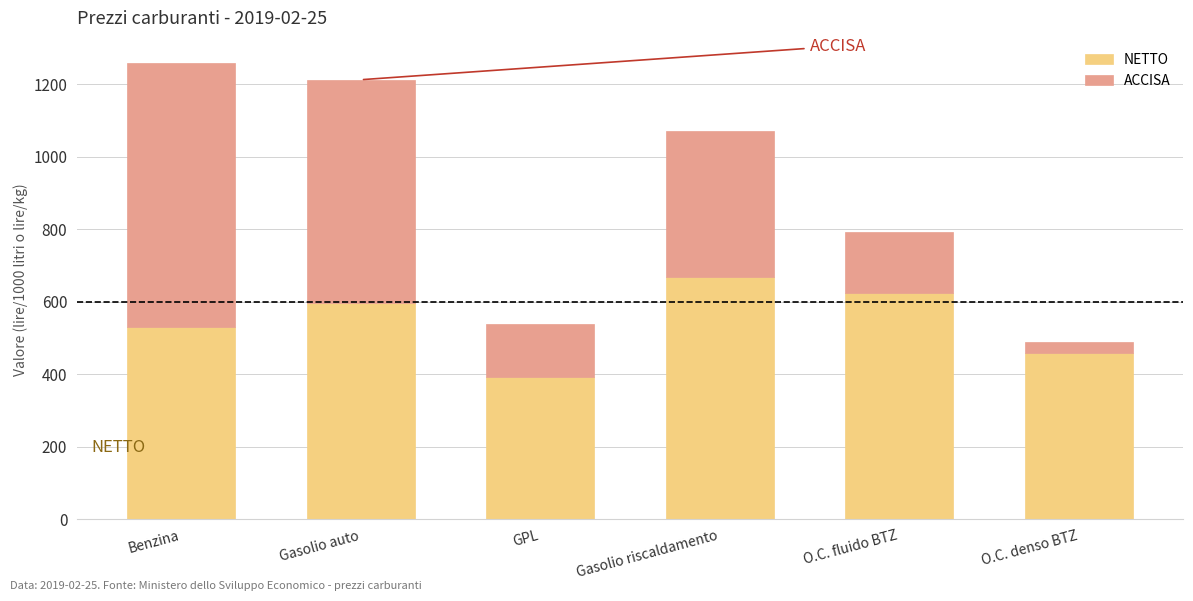

What is the sum of the NETTO values at Benzina and Gasolio riscaldamento?

1197.1